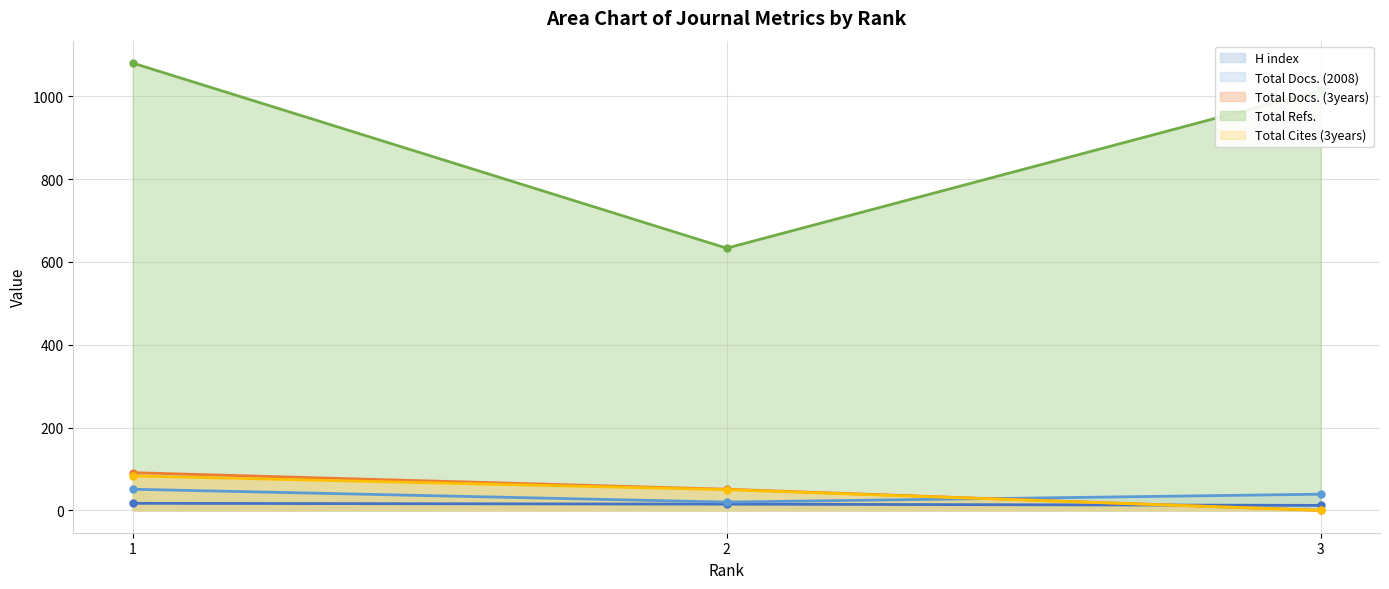

True or false: Total Docs. (2008) has a value of 39 at 3.

True